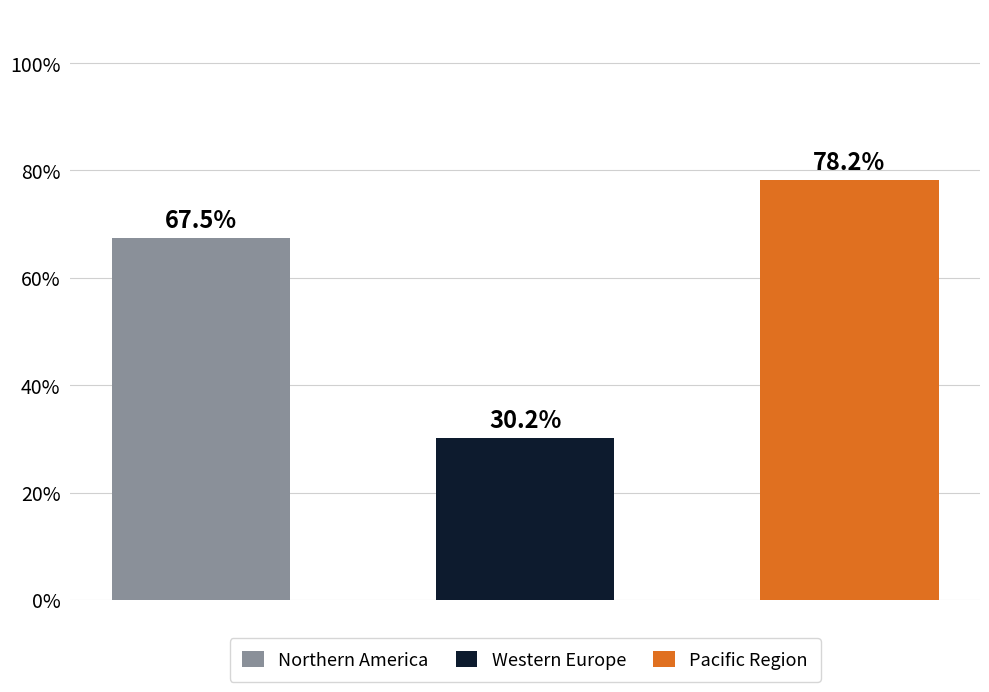

List the series in order of their peak value, lowest first.

Western Europe, Northern America, Pacific Region